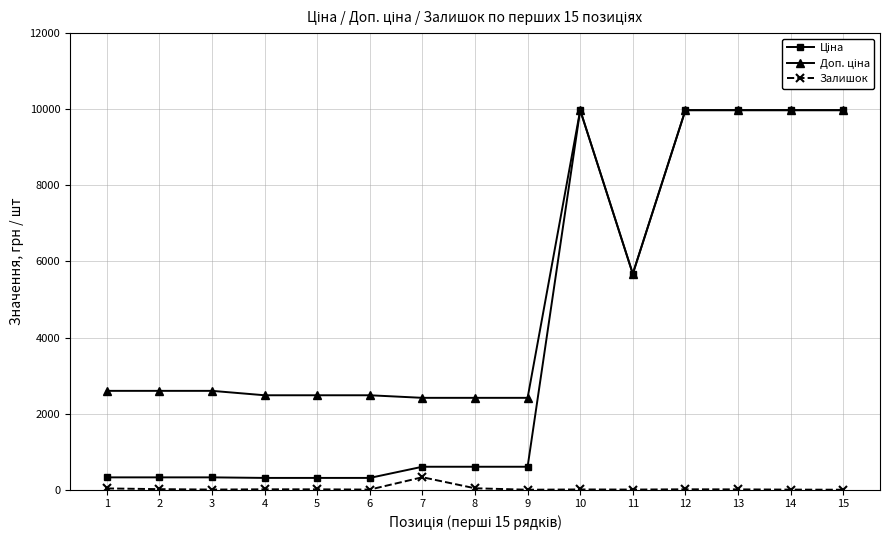

How many lines are shown in the chart?

3